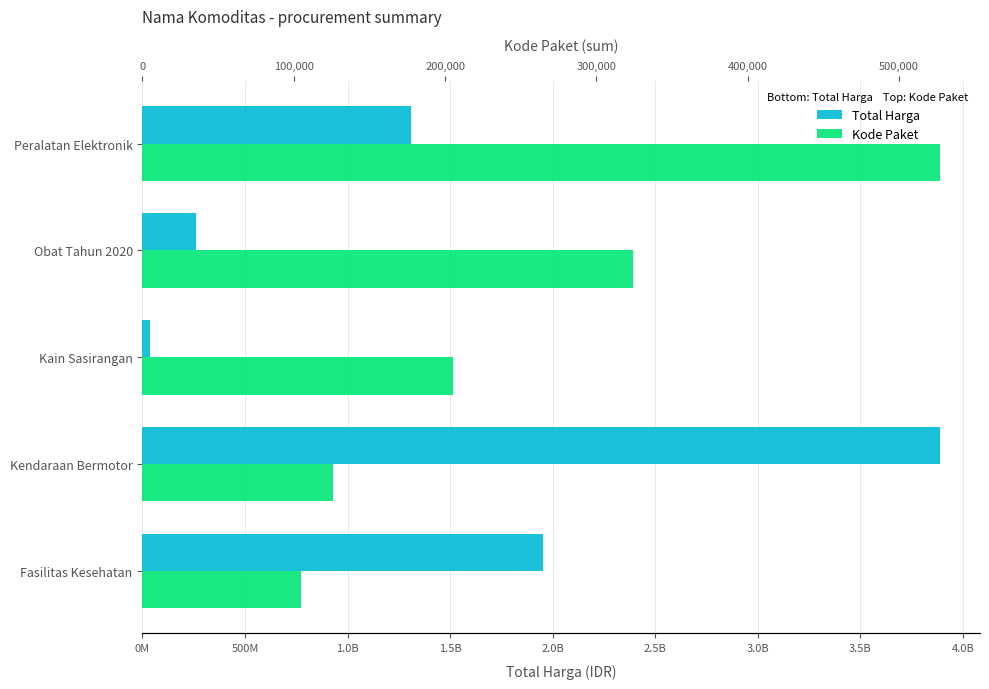

Reading right to left, list all the values displayed in this chart.

Total Harga: 1311220800	260420170	38075000	3888564100	1953197940
Kode Paket: 527172	324052	205155	126174	104785